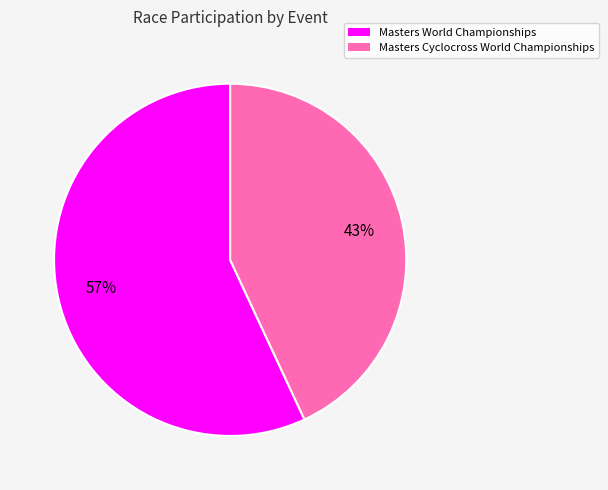

What is the largest slice in the pie chart?

Masters World Championships